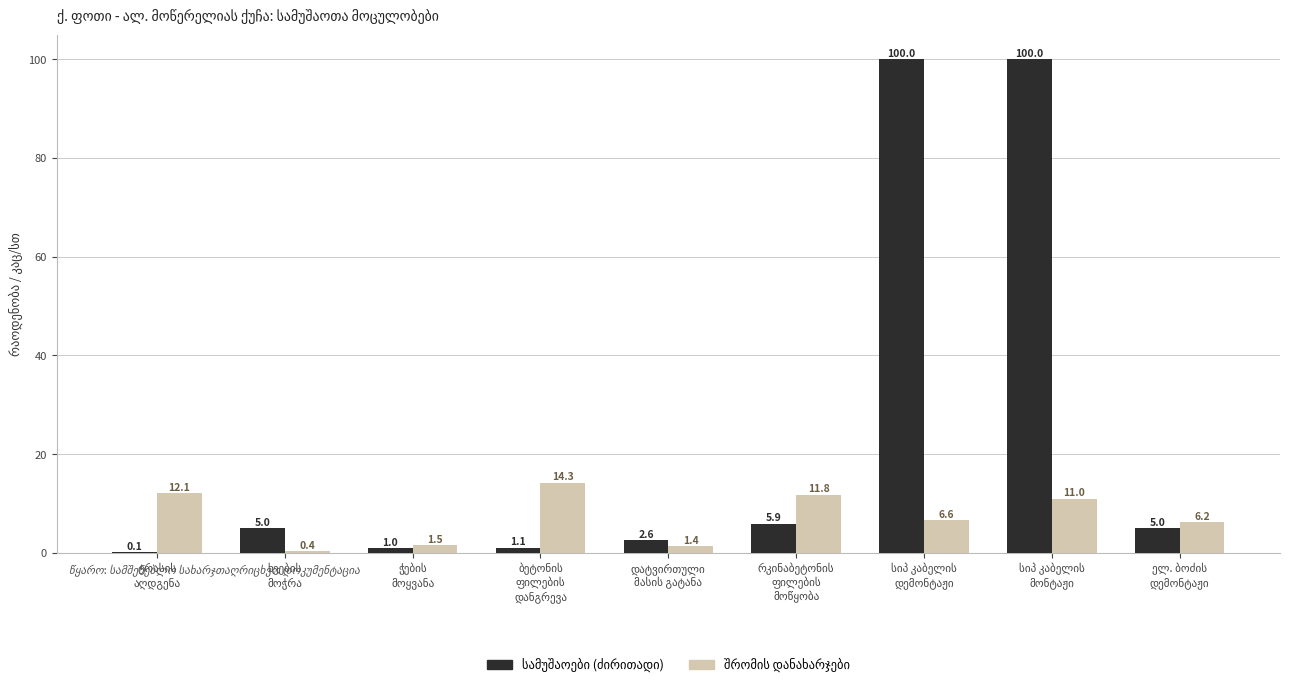

What is the lowest value of the სამუშაოები (ძირითადი) series?

0.1